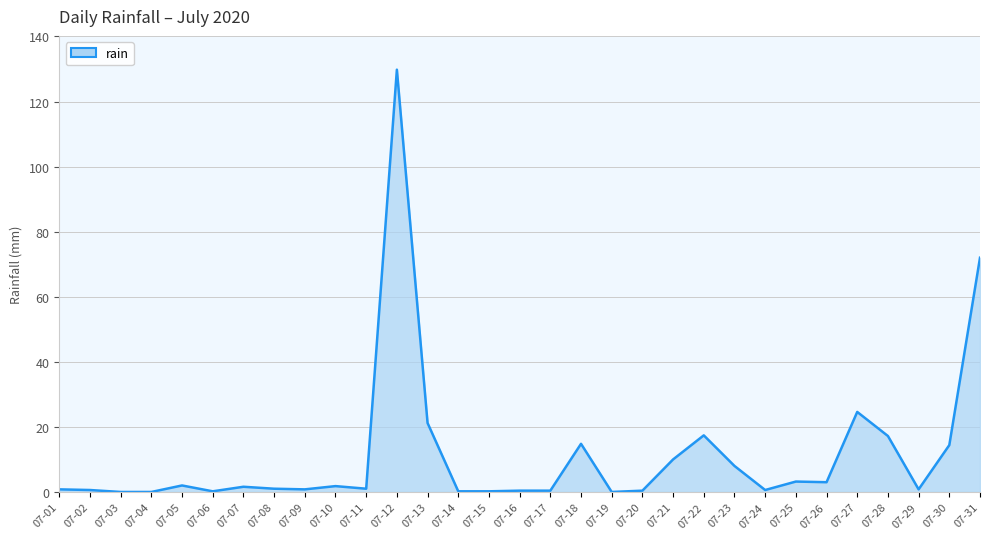

At which category does the chart reach its peak across all series?

07-12